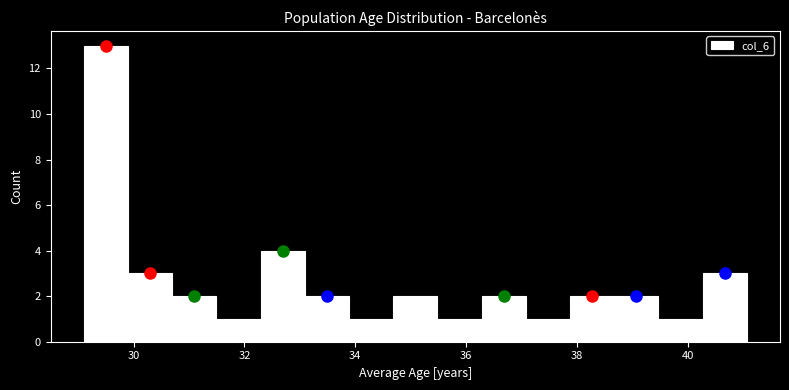

Read against the x-axis, roughly where is the centre of the tallest bar?

29.4